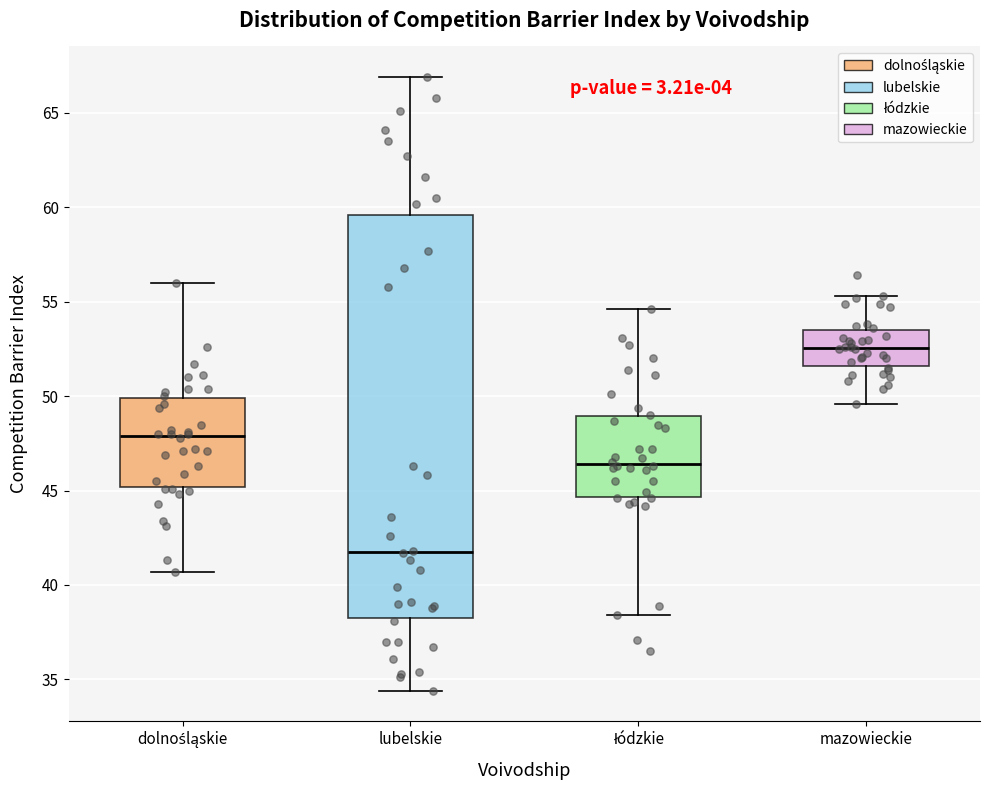

Reading left to right, transcribe this box plot: for each box, give where its median line is, the range the box spans, and where its two whiskers end, as read against the y-axis. The values are not printed on the chart, so give them approximately, as read against the axis.

dolnośląskie: median 48.0, box 45.0 to 50.0, whiskers 40.5 to 56.0
lubelskie: median 42.0, box 38.5 to 59.5, whiskers 34.5 to 67.0
łódzkie: median 46.5, box 44.5 to 49.0, whiskers 38.5 to 54.5
mazowieckie: median 52.5, box 51.5 to 53.5, whiskers 49.5 to 55.5